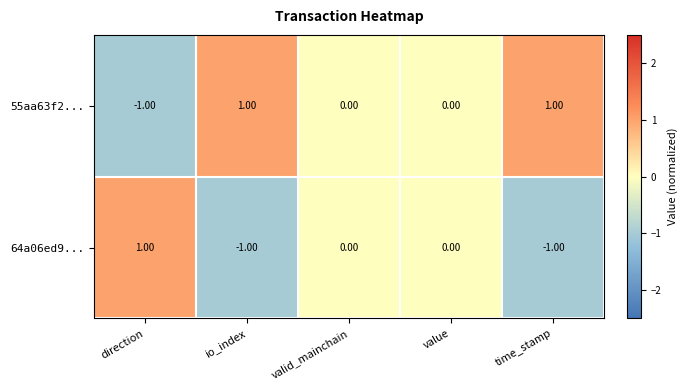

Rank the series by their average value, from lowest to highest.

64a06ed9..., 55aa63f2...